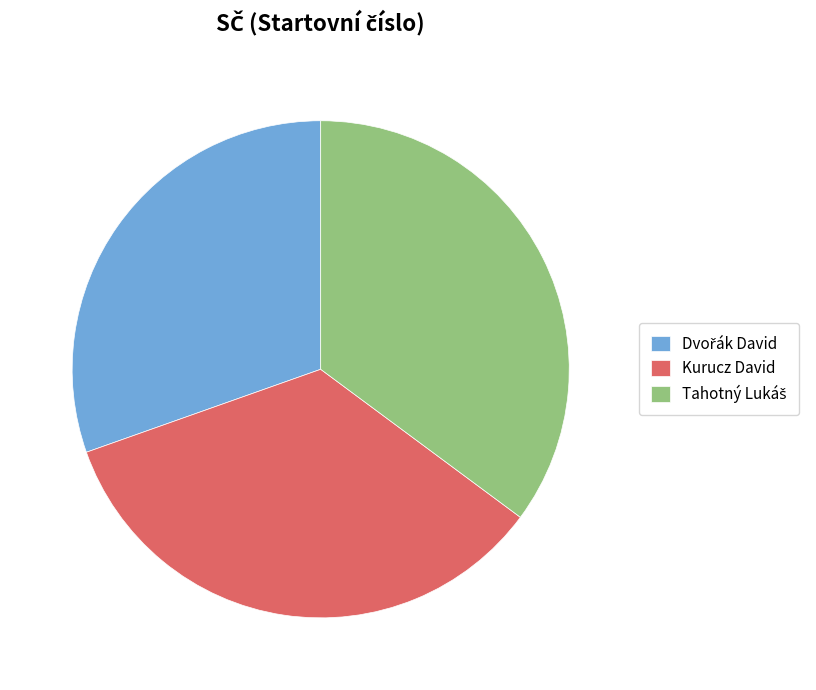

Does any single category account for the majority?

No